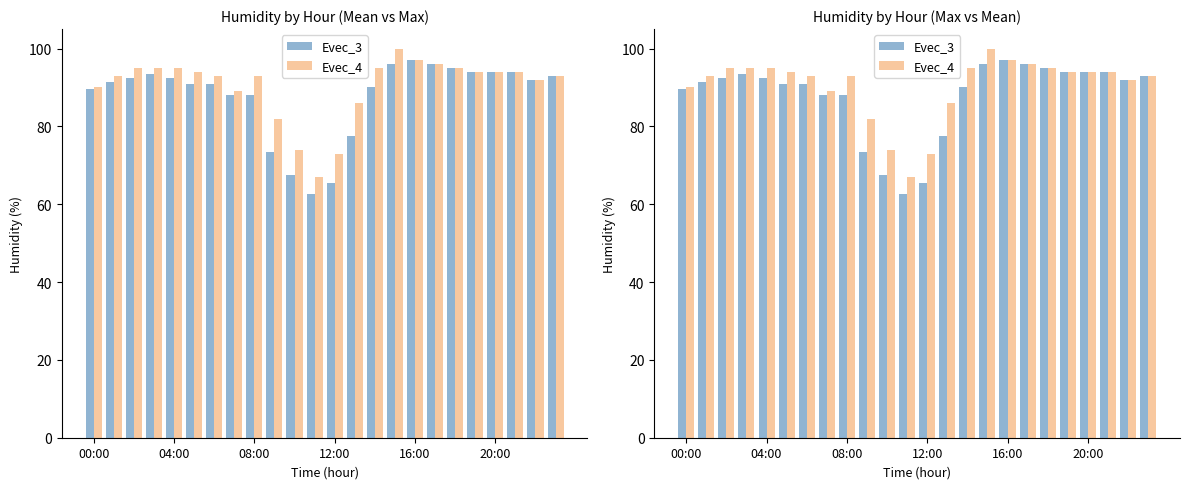

How many groups of bars are there?

24